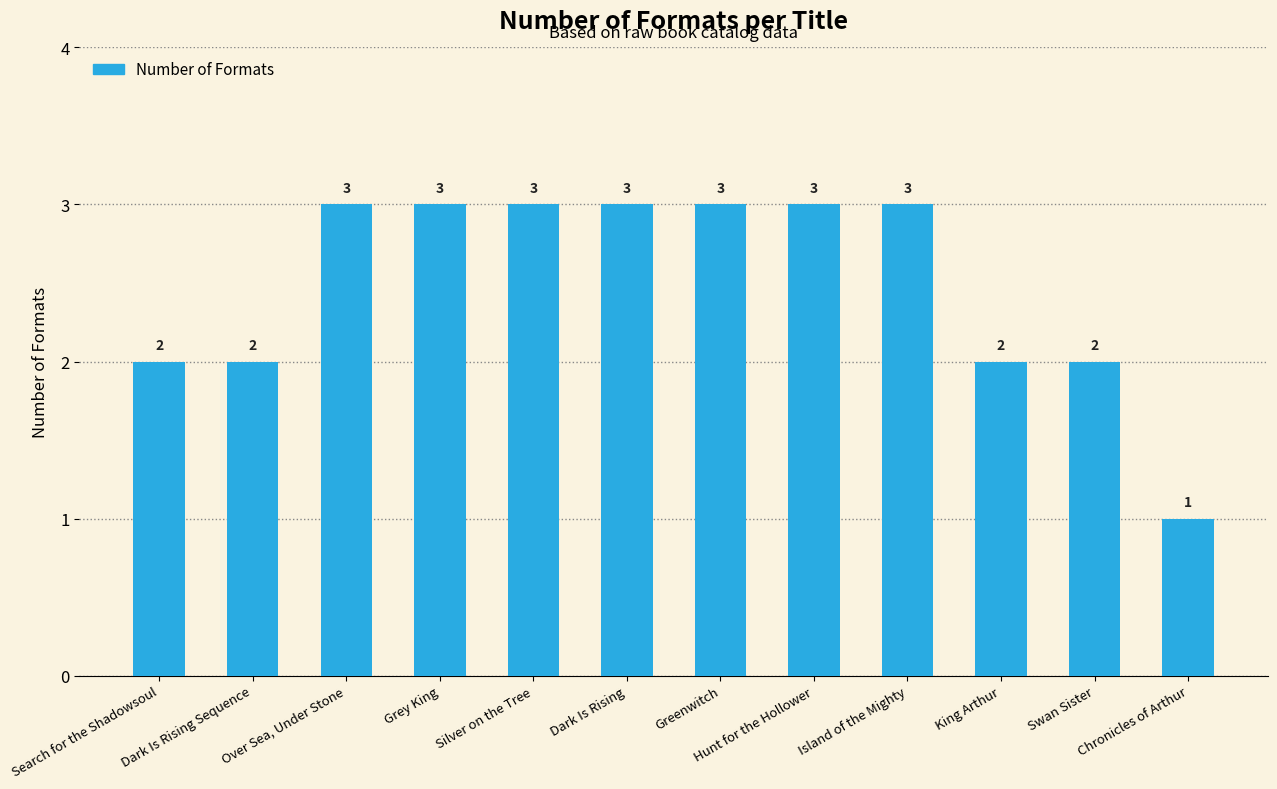

Reading right to left, what are all the values shown in this chart?

Chronicles of Arthur=1	Swan Sister=2	King Arthur=2	Island of the Mighty=3	Hunt for the Hollower=3	Greenwitch=3	Dark Is Rising=3	Silver on the Tree=3	Grey King=3	Over Sea, Under Stone=3	Dark Is Rising Sequence=2	Search for the Shadowsoul=2